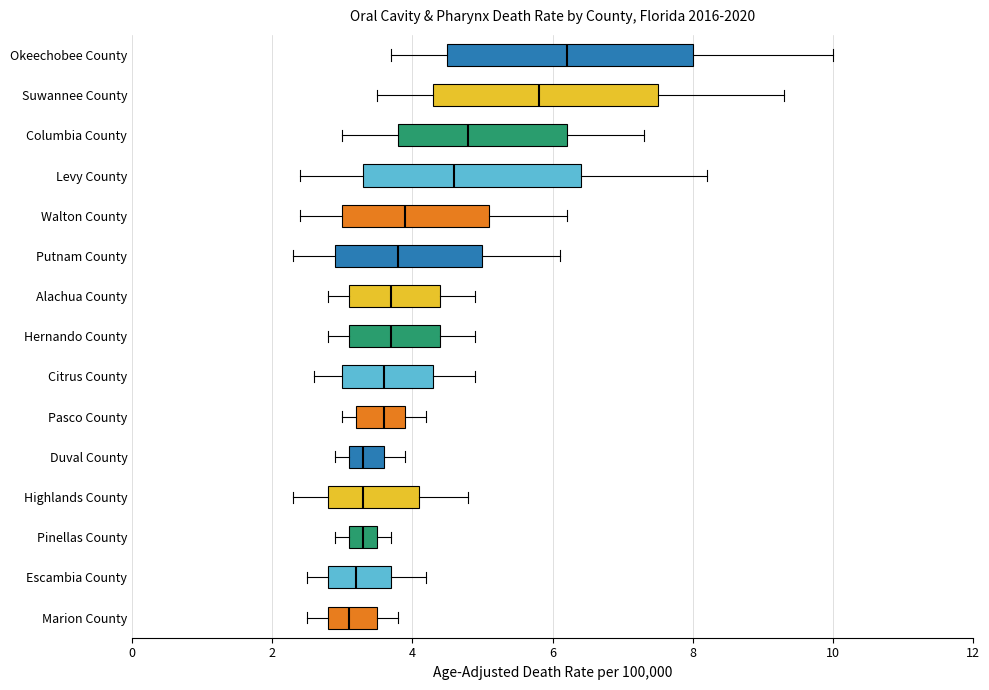

Comparing the boxes themselves (not the whiskers), which one is the widest?

Okeechobee County